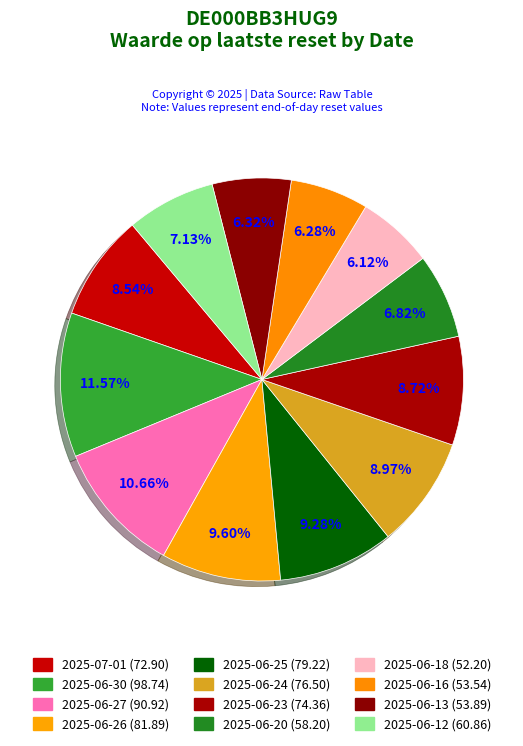

Does any single category account for the majority?

No